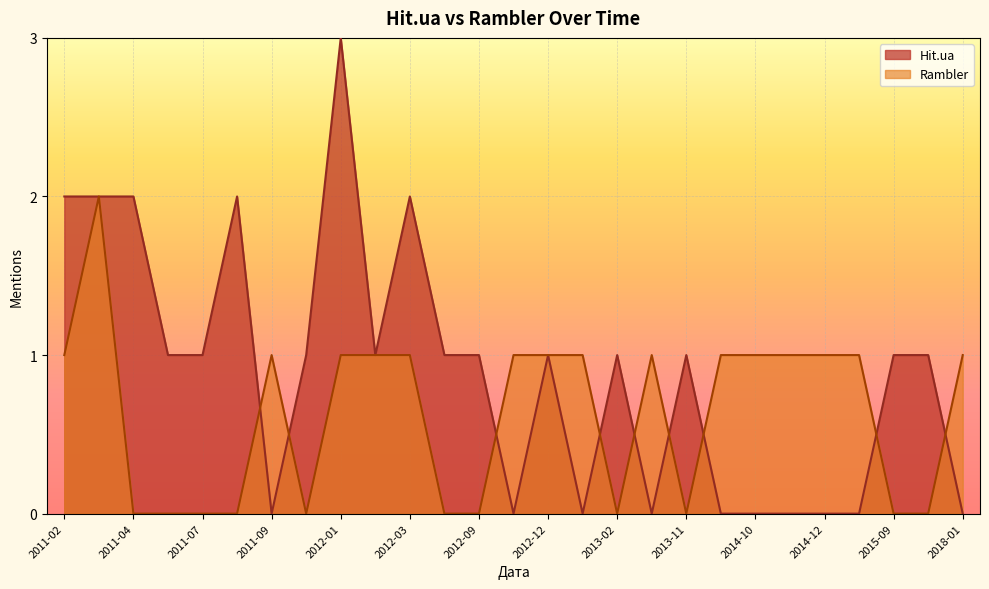

Which series changed the most between 2015-02-22 and 2012-12-24?

Hit.ua